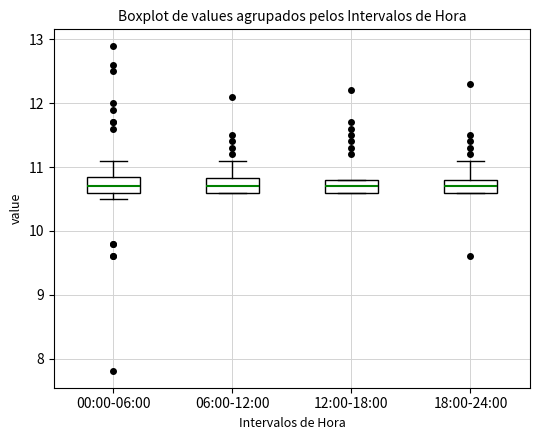

Reading left to right, transcribe this box plot: for each box, give where its median line is, the range the box spans, and where its two whiskers end, as read against the y-axis. The values are not printed on the chart, so give them approximately, as read against the axis.

00:00-06:00: median 10.7, box 10.6 to 10.9, whiskers 10.5 to 11.1
06:00-12:00: median 10.7, box 10.6 to 10.8, whiskers 10.6 to 11.1
12:00-18:00: median 10.7, box 10.6 to 10.8, whiskers 10.6 to 10.8
18:00-24:00: median 10.7, box 10.6 to 10.8, whiskers 10.6 to 11.1